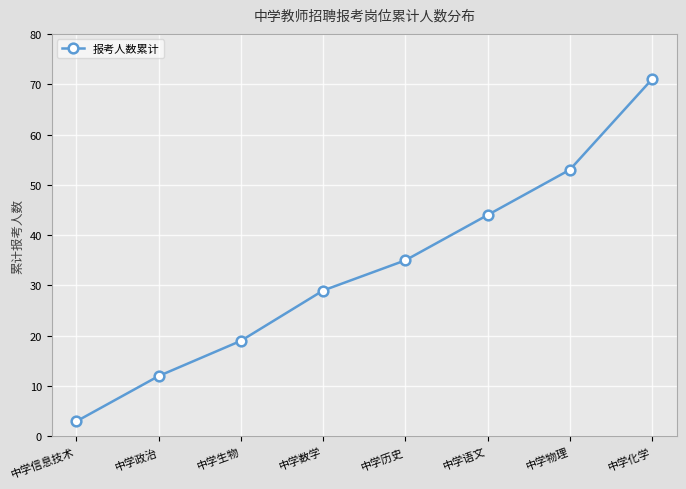

Is it true that the value at 中学政治 is 12?

True